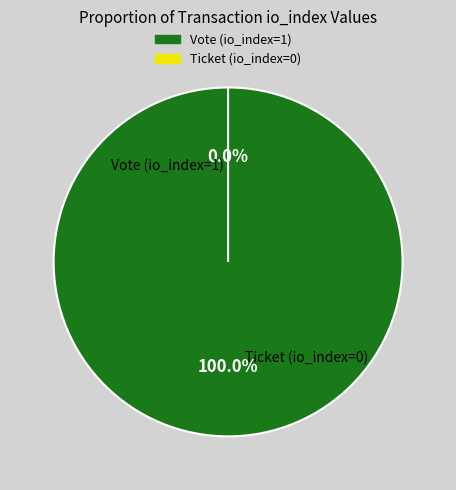

Count the number of slices in the pie.

2